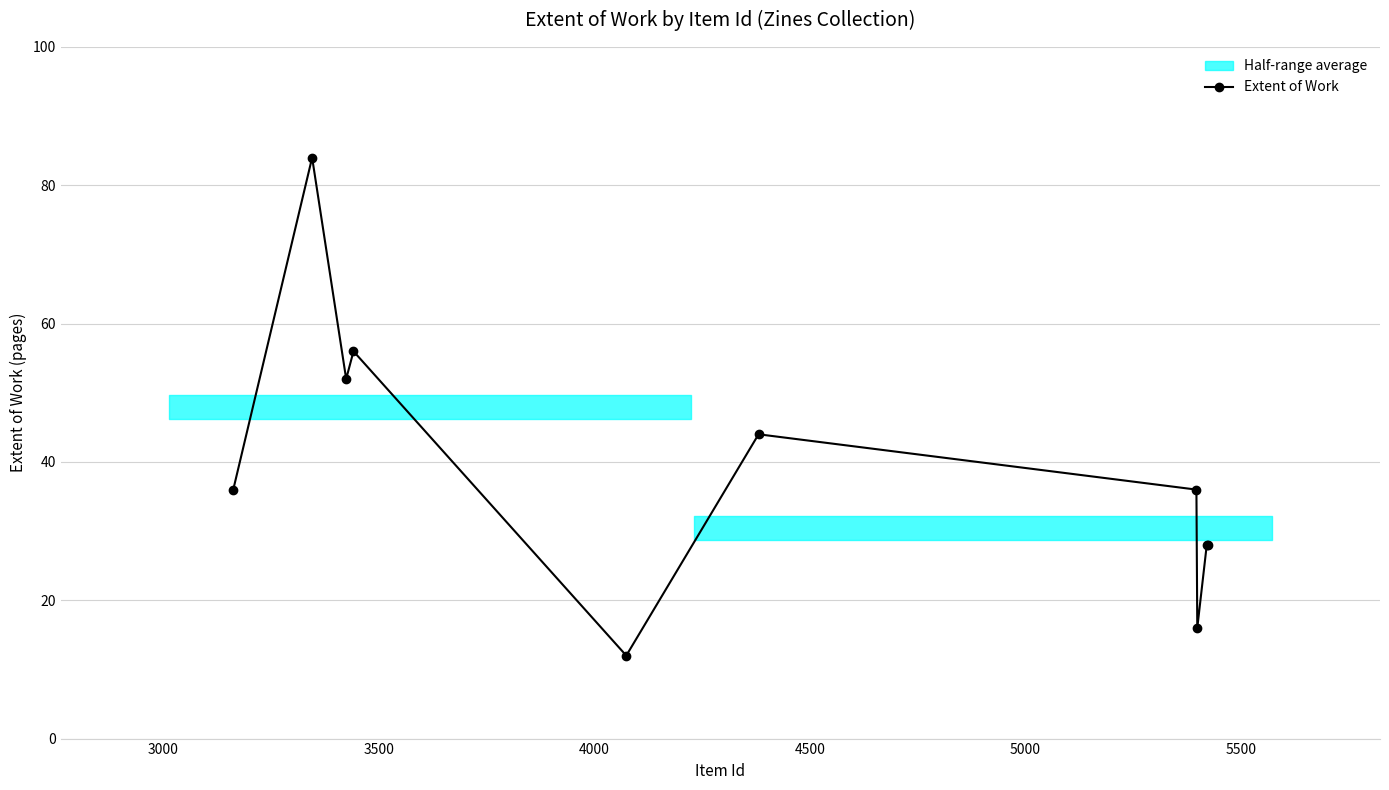

How many interior local valleys (lower than both neighbors) does the data have?

3